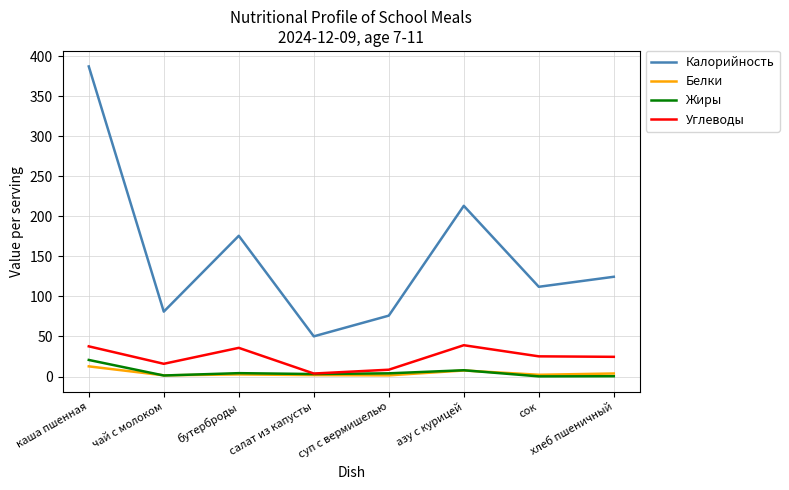

True or false: Углеводы and Калорийность cross at least once.

False